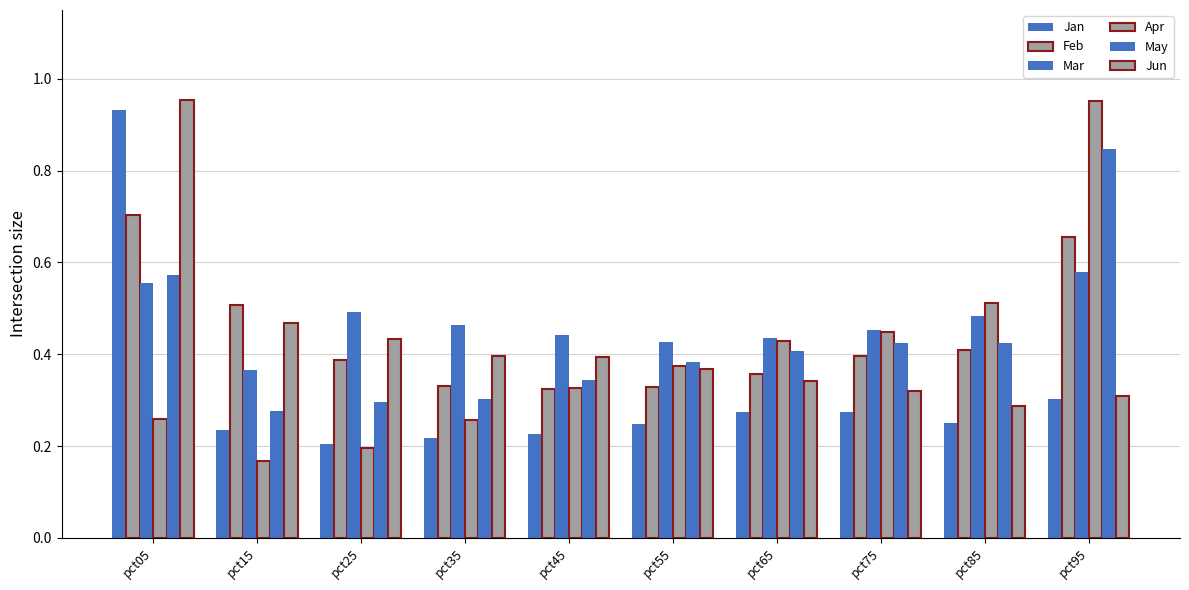

What is the difference between the highest and lowest values at pct35?

0.2